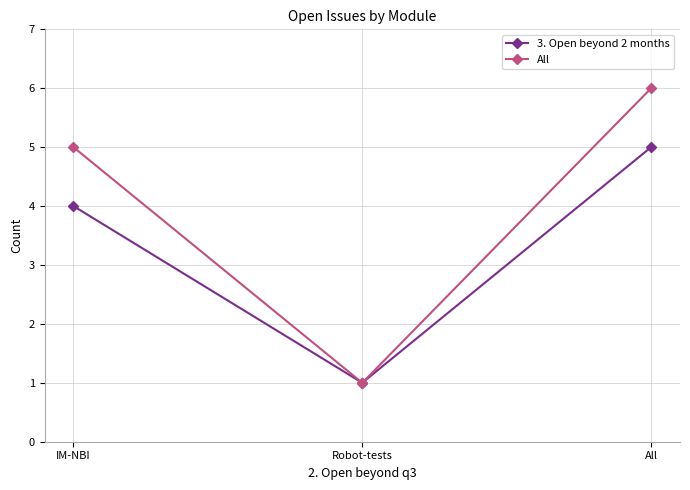

At how many categories does at least one series exceed 3?

2